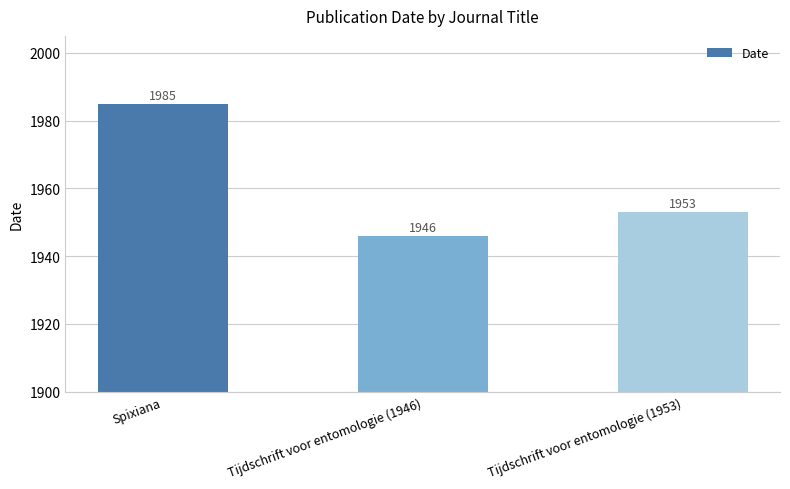

How many values are between 1946 and 1985?

3